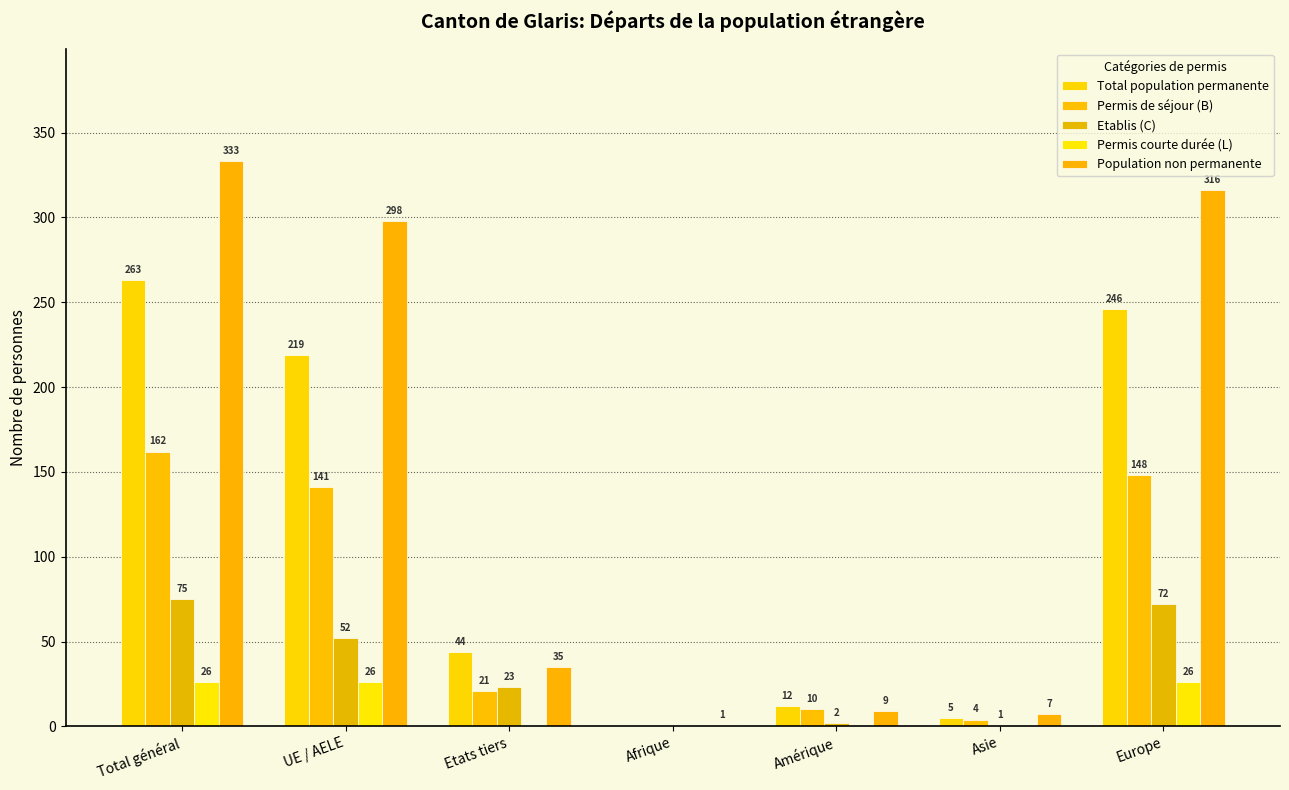

At which label is Total population permanente closest to 131?

Etats tiers